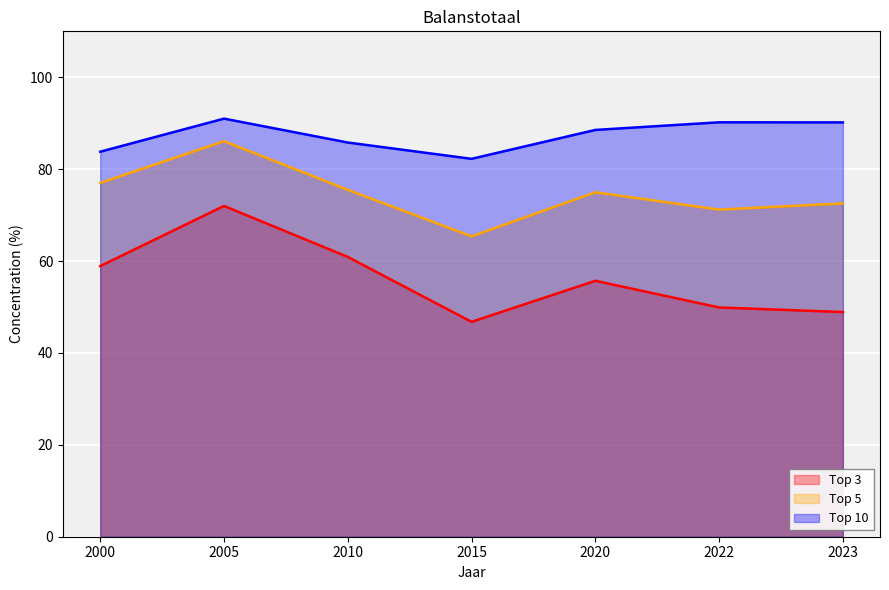

True or false: Top 10 and Top 3 cross at least once.

False